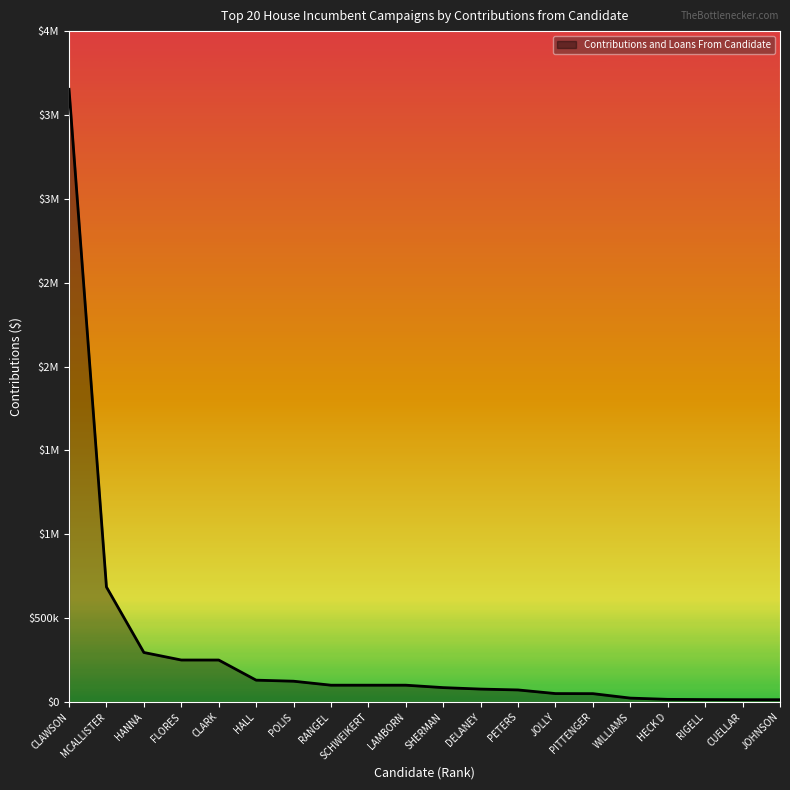

True or false: the data has more than 0 interior local peaks.

False